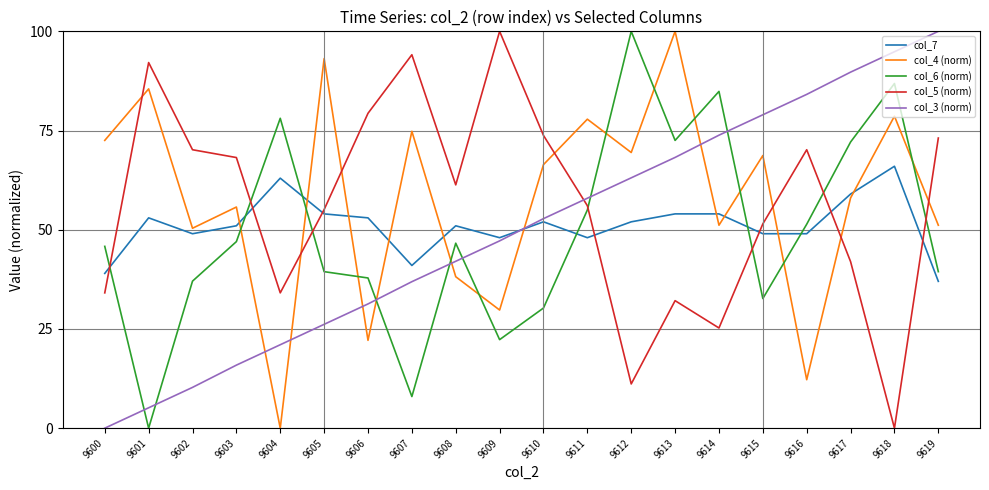

What is the difference between the maximum and minimum values in the col_7 series?

29.0